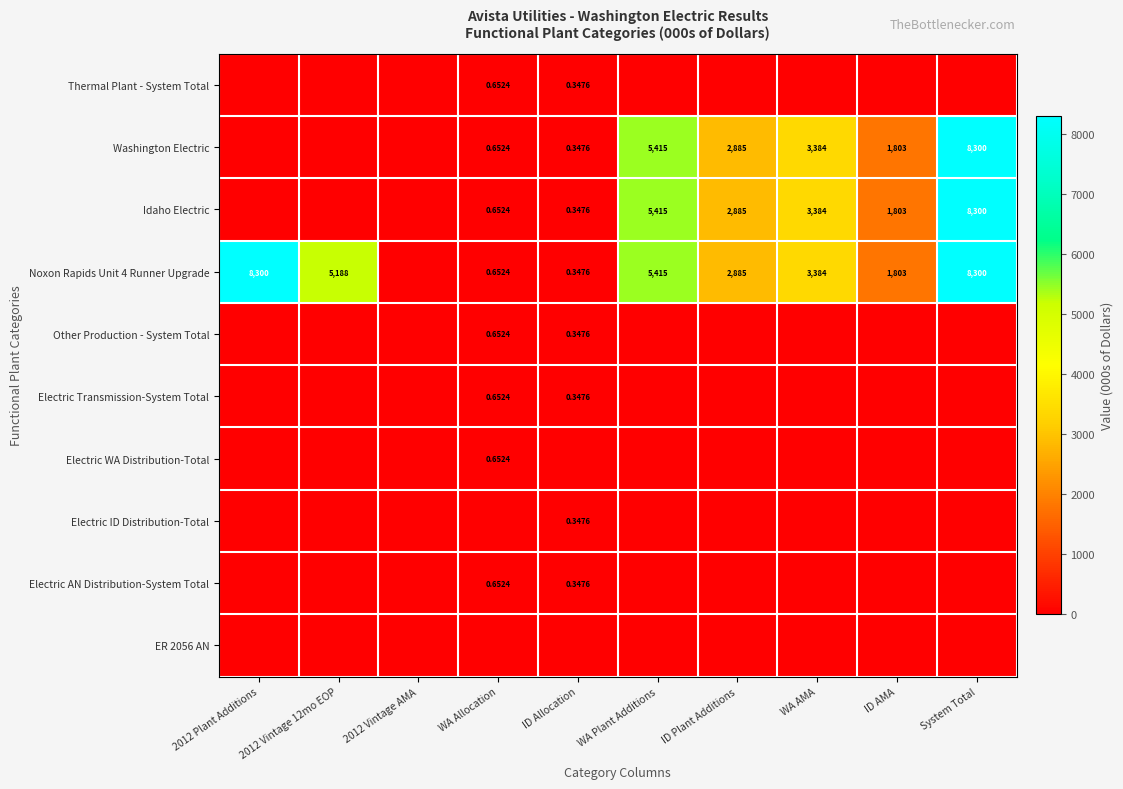

The Other Production - System Total series shows 0.0 at WA Plant Additions. True or false?

True